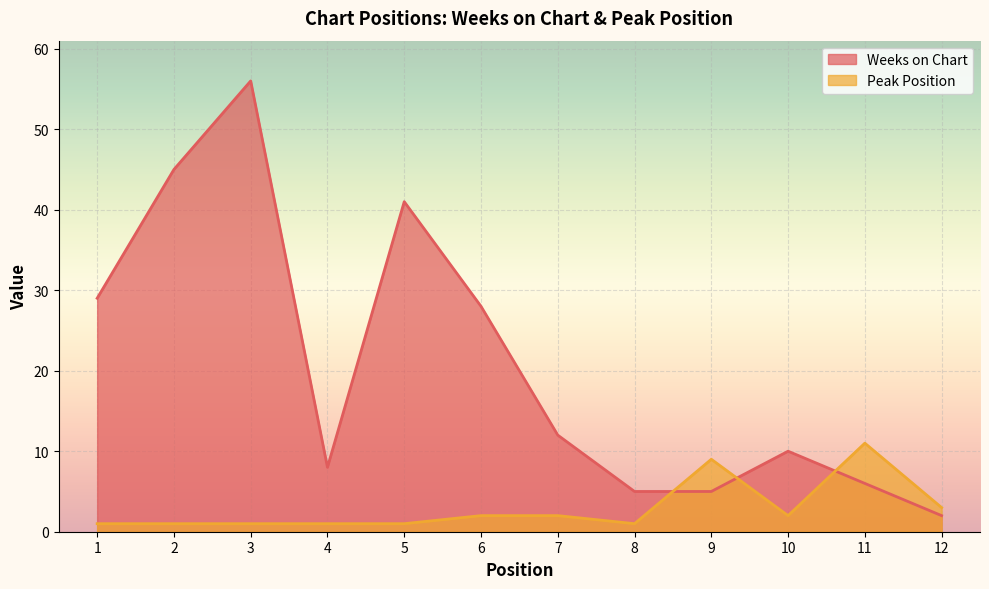

Which series has the widest spread of values?

Weeks on Chart